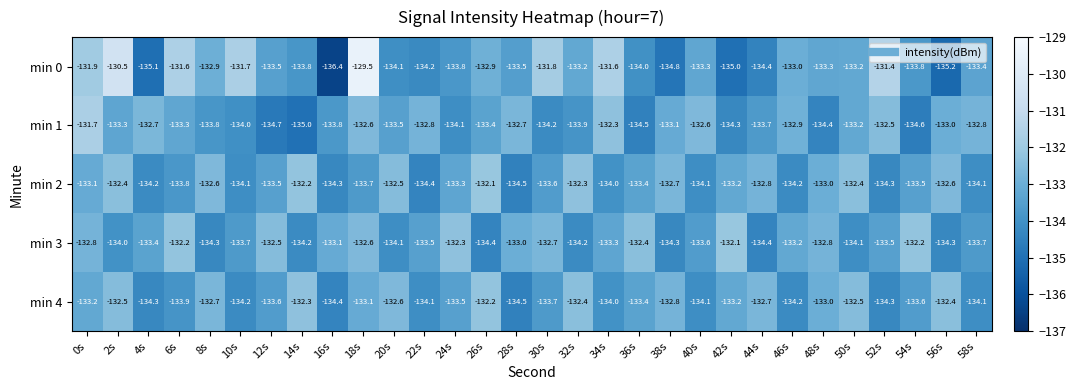

What is the sum of the min 4 values at 36s and 32s?

-265.8